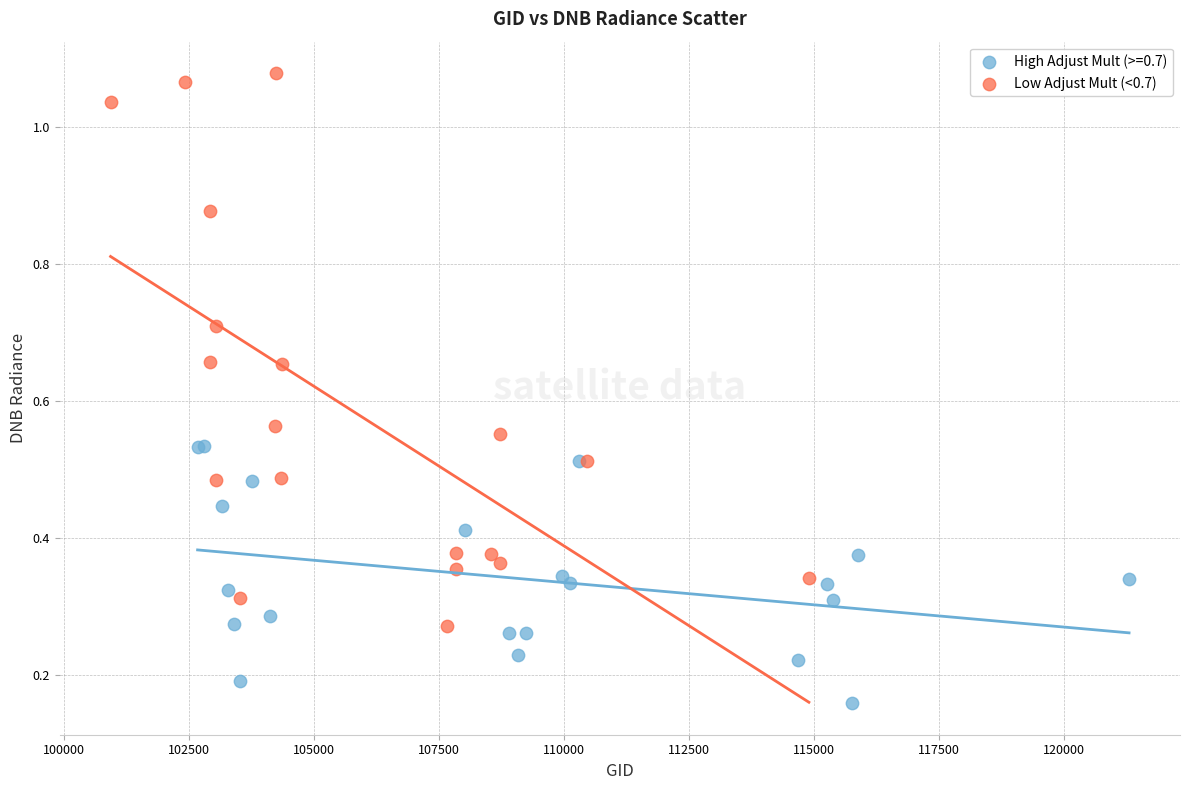

Which series has the largest Y range (max minus min)?

Low Adjust Mult (<0.7)